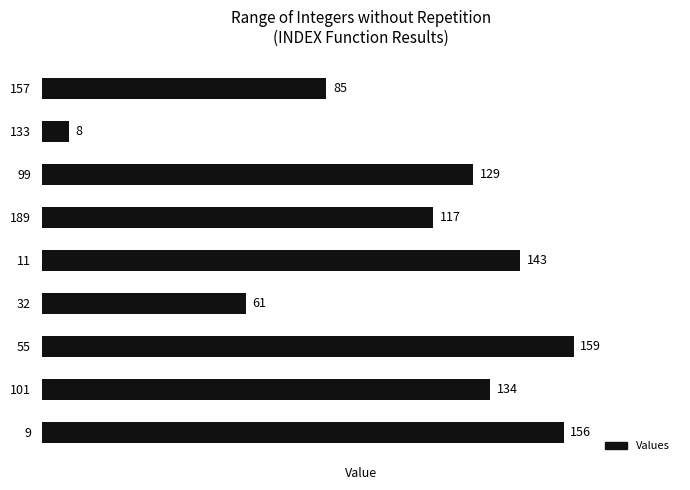

Reading top to bottom, extract all data points from this chart.

85	8	129	117	143	61	159	134	156